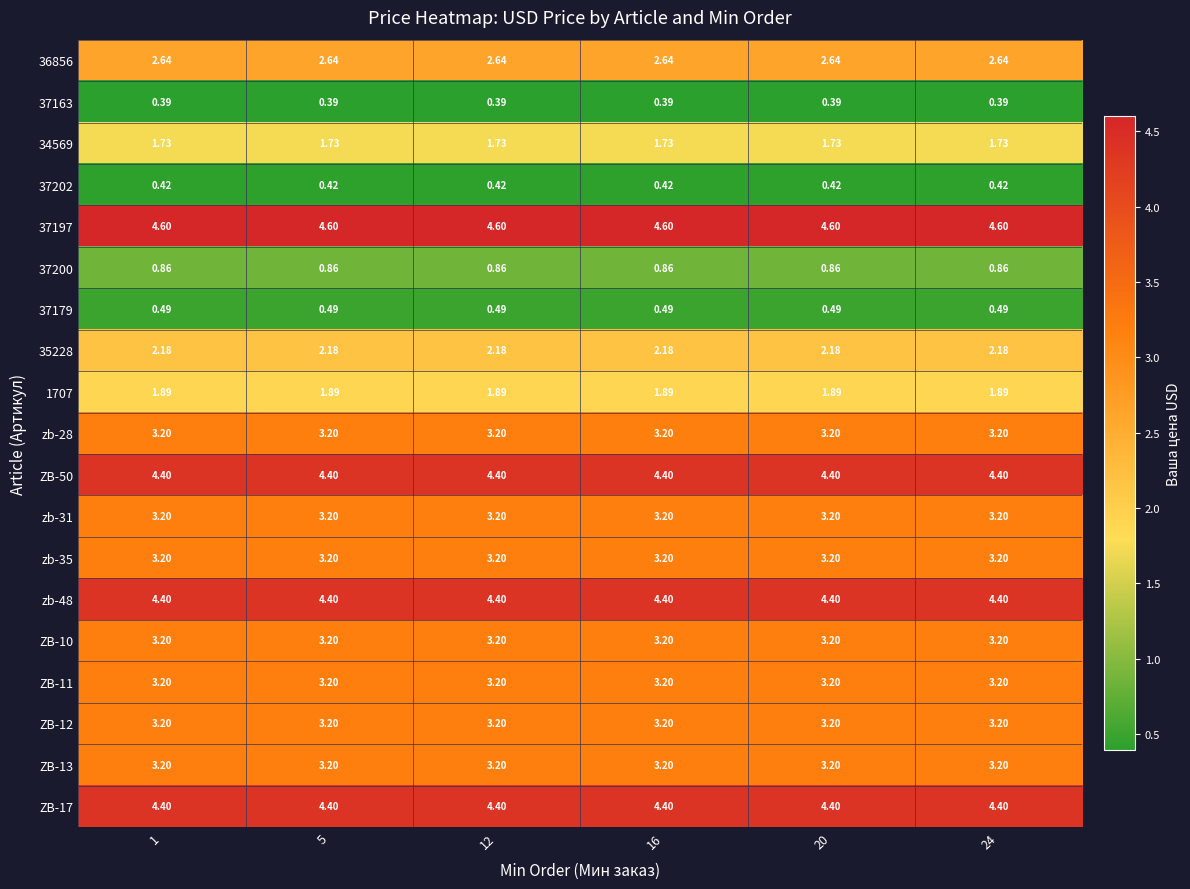

Is the value of 37179 at 5 greater than the value of 37163 at 1?

Yes